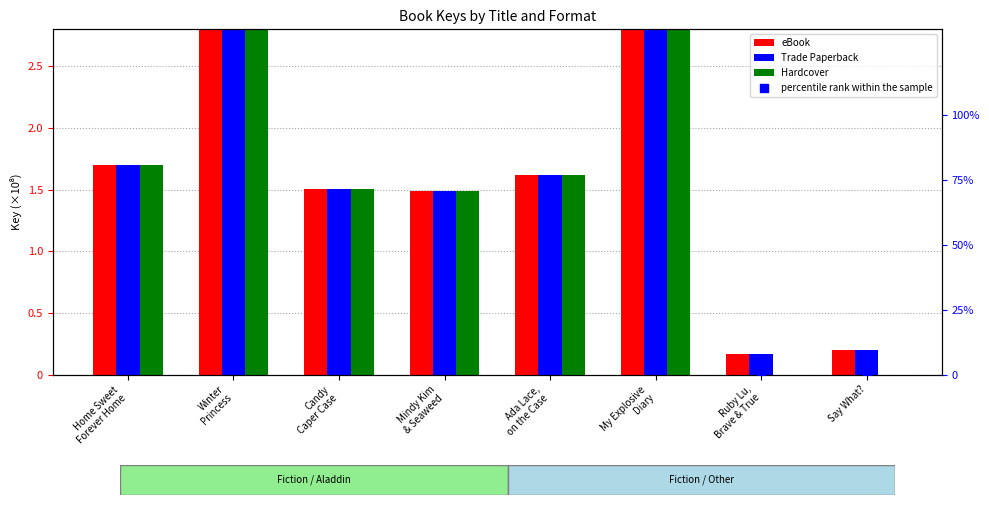

Is the value of eBook at Ada Lace,
on the Case greater than the value of Trade Paperback at Ruby Lu,
Brave & True?

Yes